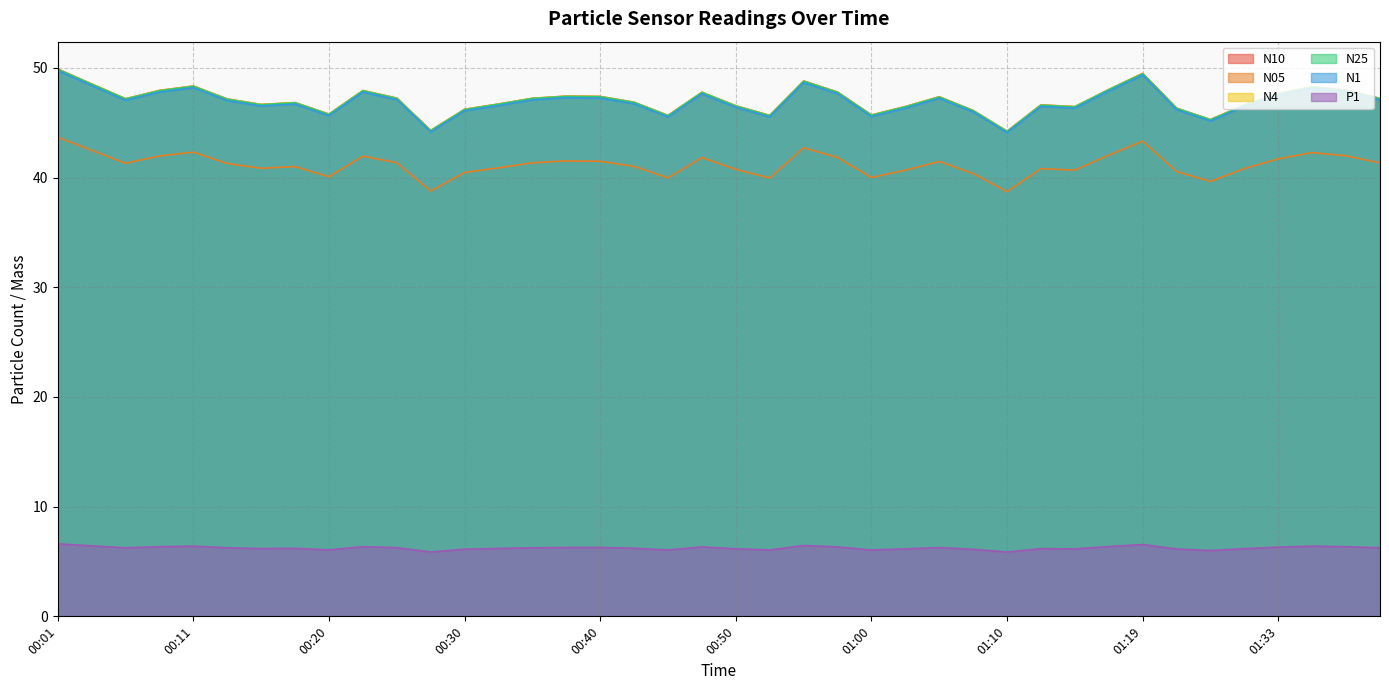

What is the maximum value shown in the chart?

49.9